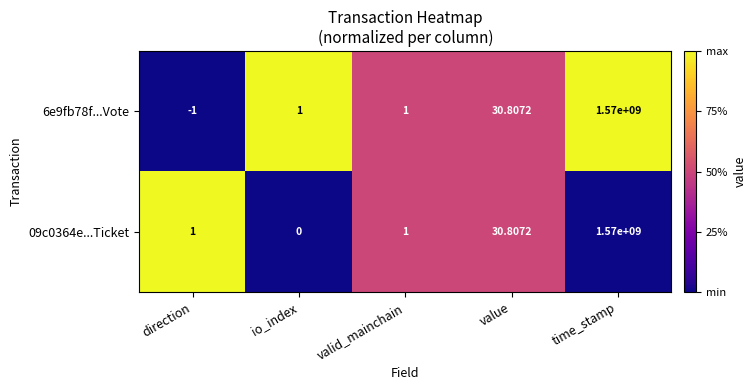

What is the total value across all series at valid_mainchain?

2.0